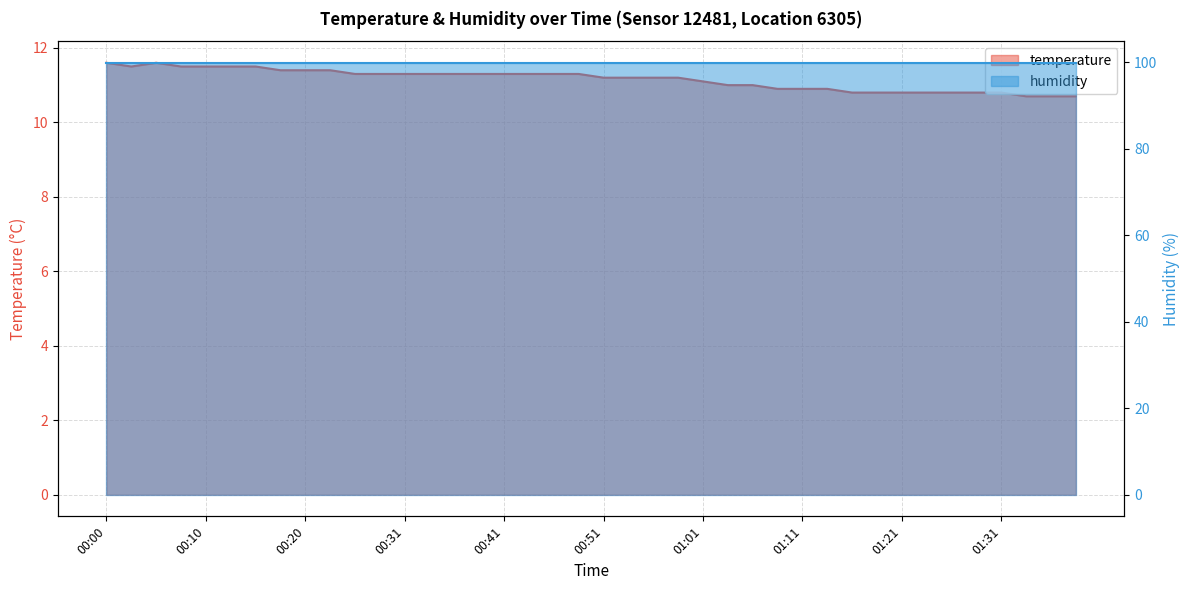

Reading left to right, what are all the values shown in this chart?

00:00=11.6	00:03=11.5	00:05=11.6	00:08=11.5	00:10=11.5	00:13=11.5	00:15=11.5	00:18=11.4	00:20=11.4	00:23=11.4	00:26=11.3	00:28=11.3	00:31=11.3	00:33=11.3	00:36=11.3	00:38=11.3	00:41=11.3	00:43=11.3	00:46=11.3	00:48=11.3	00:51=11.2	00:53=11.2	00:56=11.2	00:59=11.2	01:01=11.1	01:04=11.0	01:06=11.0	01:09=10.9	01:11=10.9	01:14=10.9	01:16=10.8	01:19=10.8	01:21=10.8	01:24=10.8	01:26=10.8	01:29=10.8	01:31=10.8	01:34=10.7	01:36=10.7	01:39=10.7